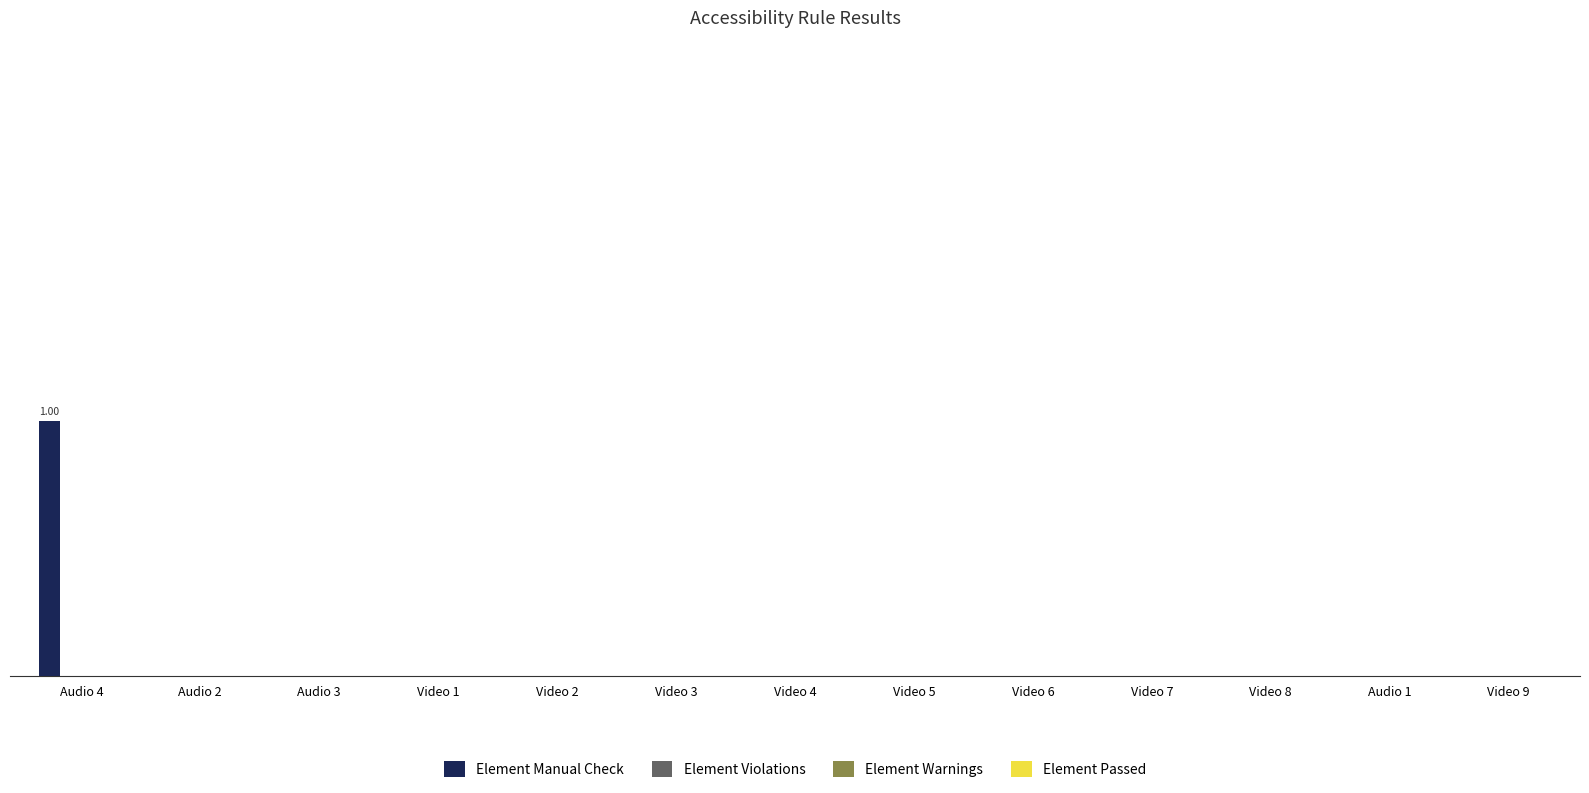

Are the bars horizontal?

No